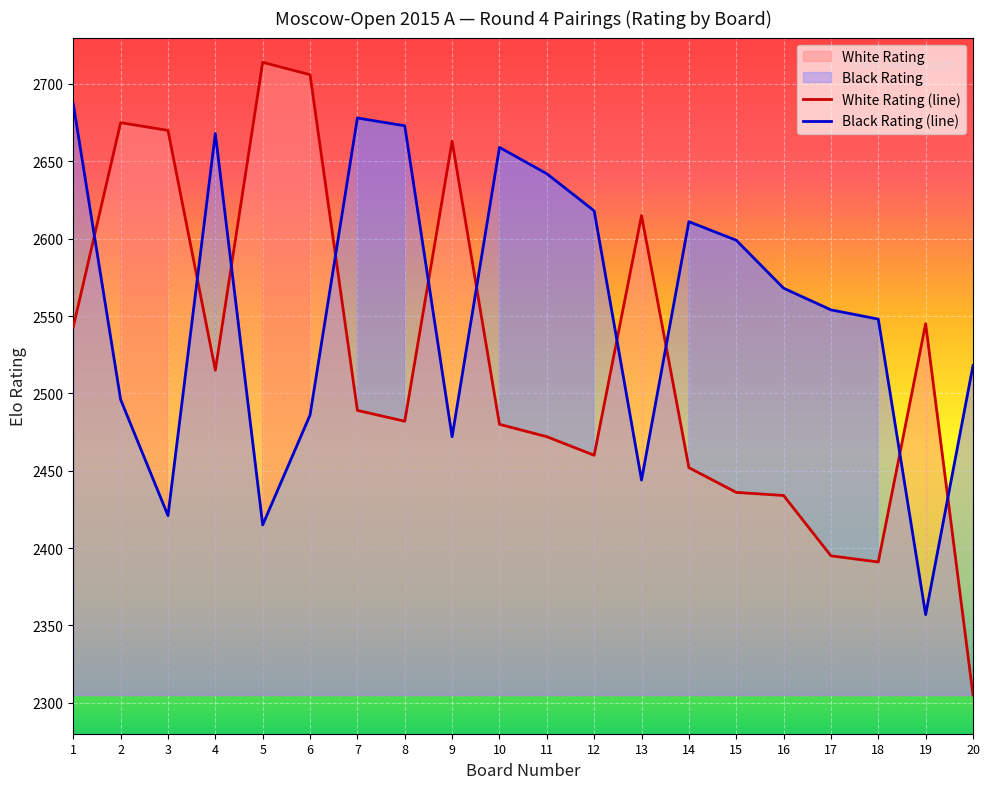

Which series changed the most between 1 and 19?

Black Rating (line)